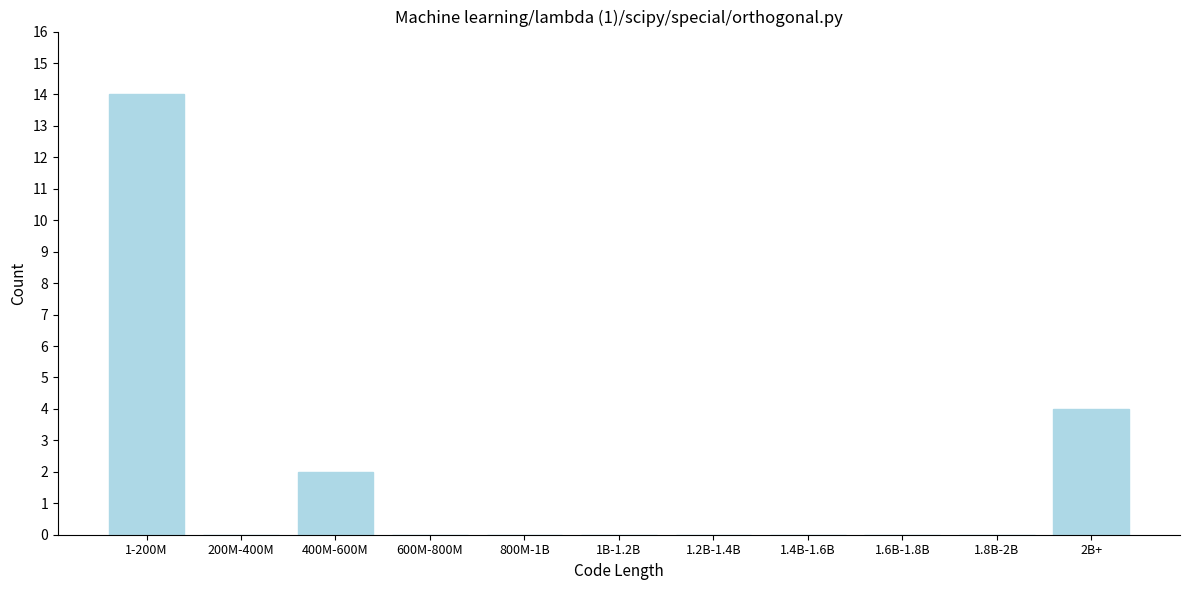

Reading left to right, what are all the values shown in this chart?

1-200M=14	200M-400M=0	400M-600M=2	600M-800M=0	800M-1B=0	1B-1.2B=0	1.2B-1.4B=0	1.4B-1.6B=0	1.6B-1.8B=0	1.8B-2B=0	2B+=4